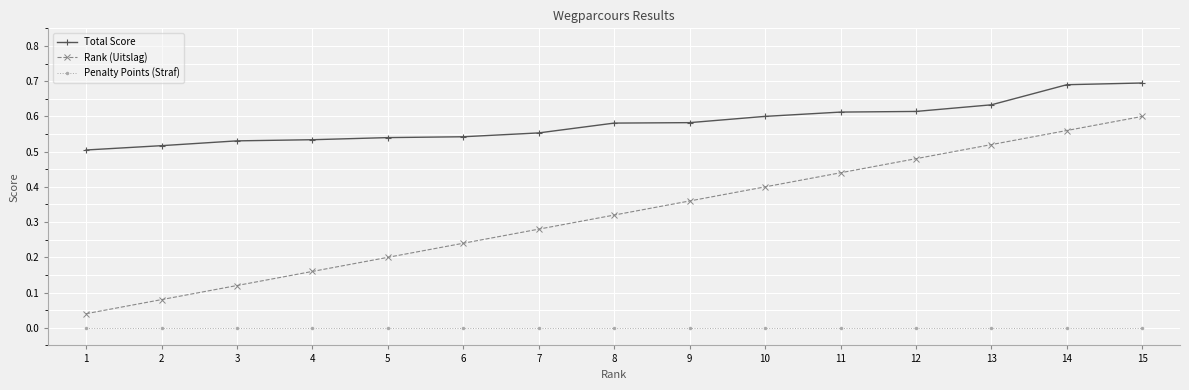

Rank the series by their average value, from lowest to highest.

Penalty Points (Straf), Rank (Uitslag), Total Score